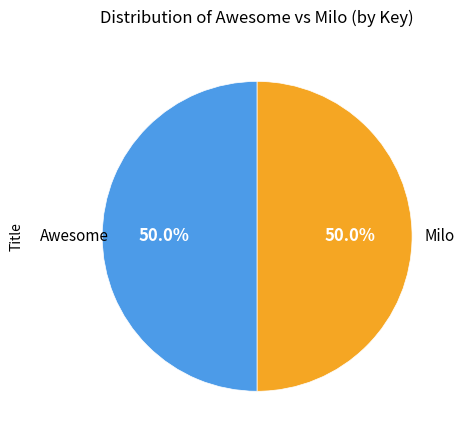

How many segments does this pie chart have?

2